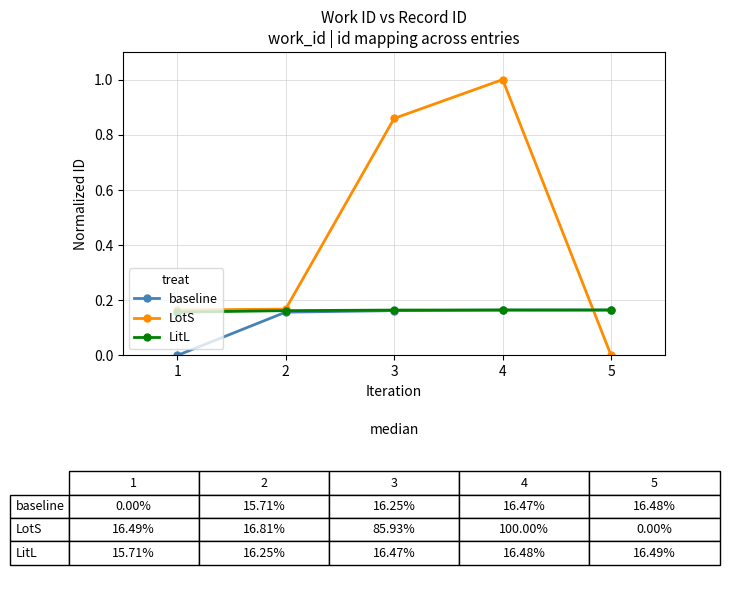

True or false: LotS and baseline cross at least once.

True